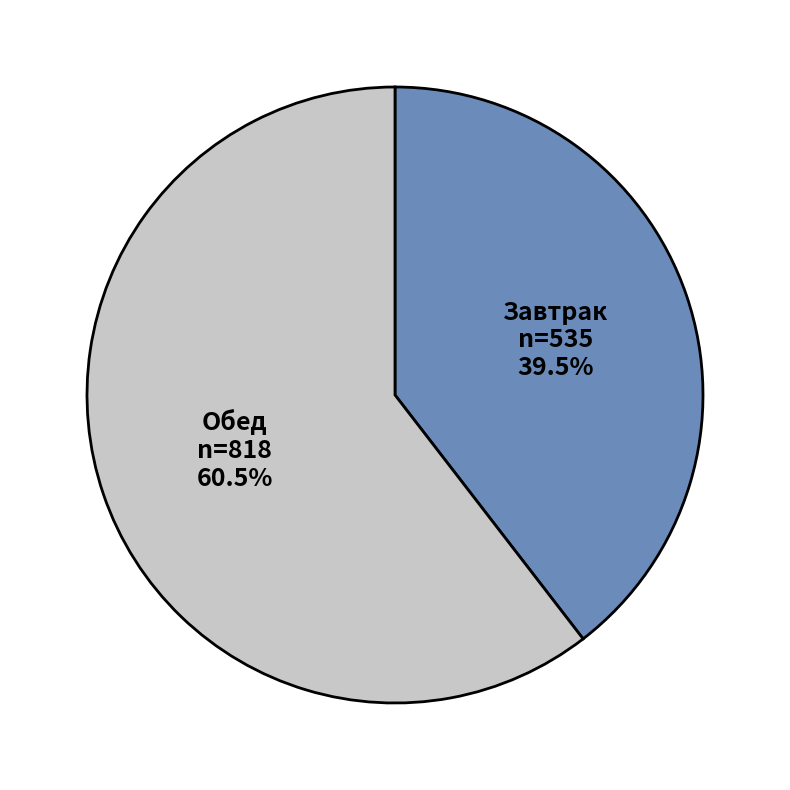

Does any single category account for the majority?

Yes